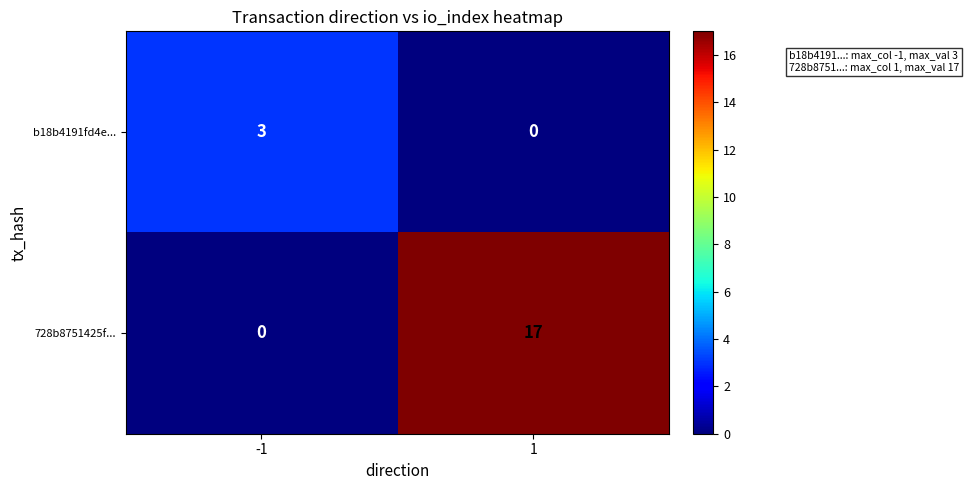

What is the maximum value for b18b4191fd4e...?

3